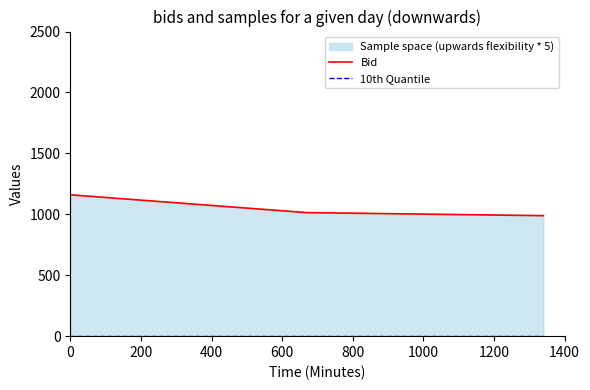

What is the difference between the maximum and minimum values in the Bid series?

171